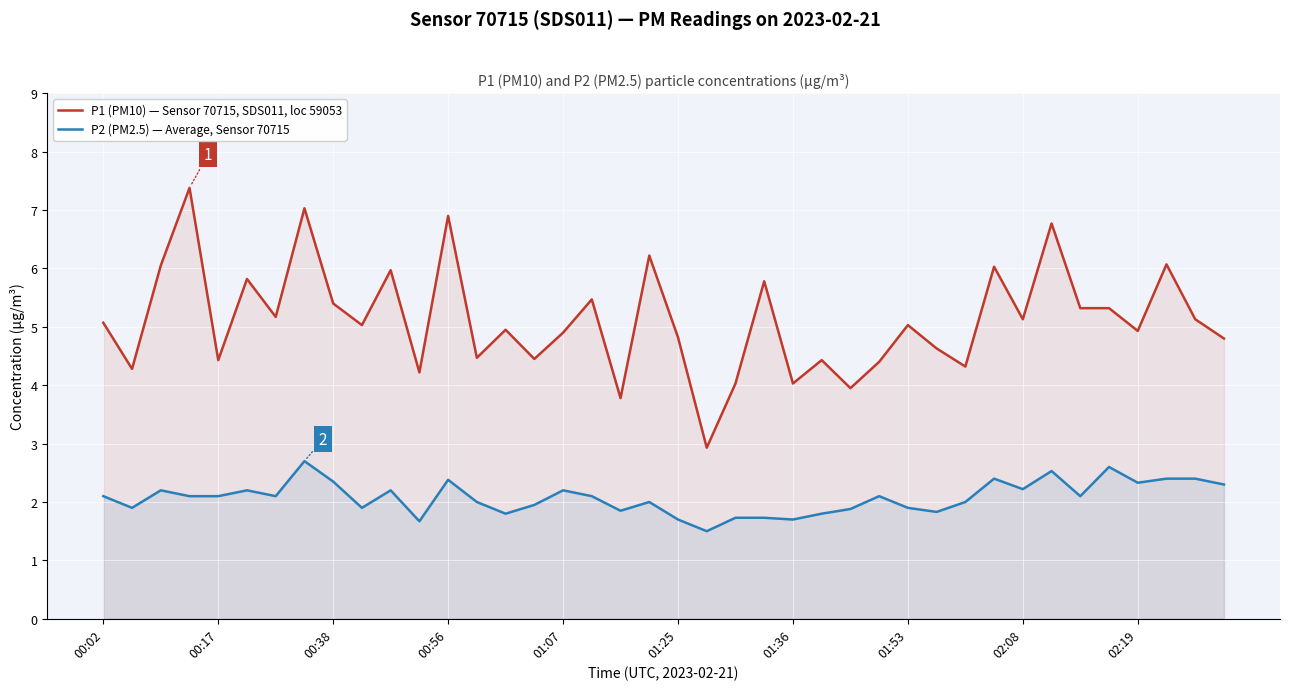

What is the value of the P2 (PM2.5) — Average, Sensor 70715 point at the 1st from the left?

2.1